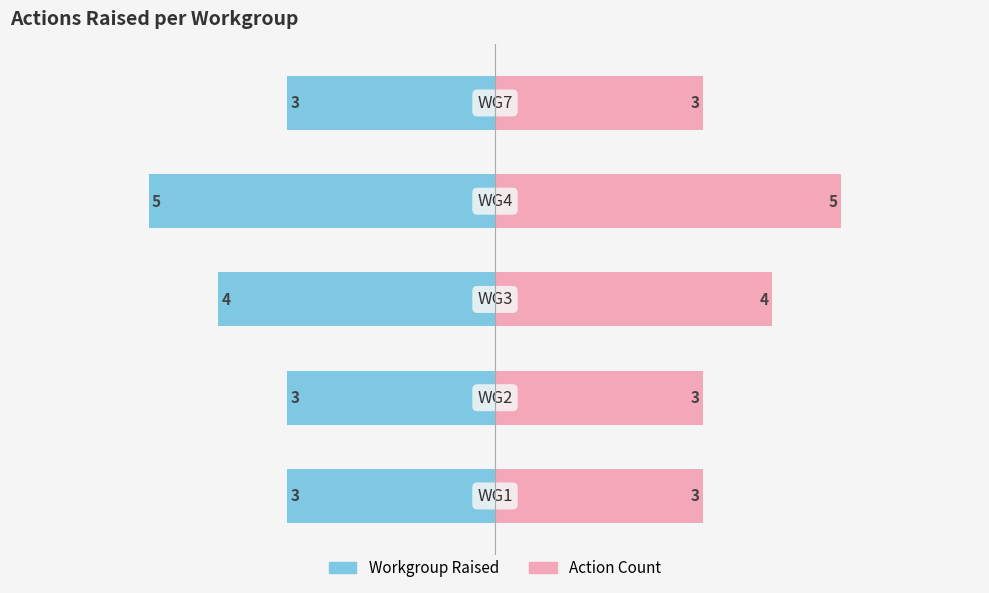

Reading left to right, list all the values displayed in this chart.

Actions Raised (Left): -3	-3	-4	-5	-3
Actions Raised (Right): 3	3	4	5	3